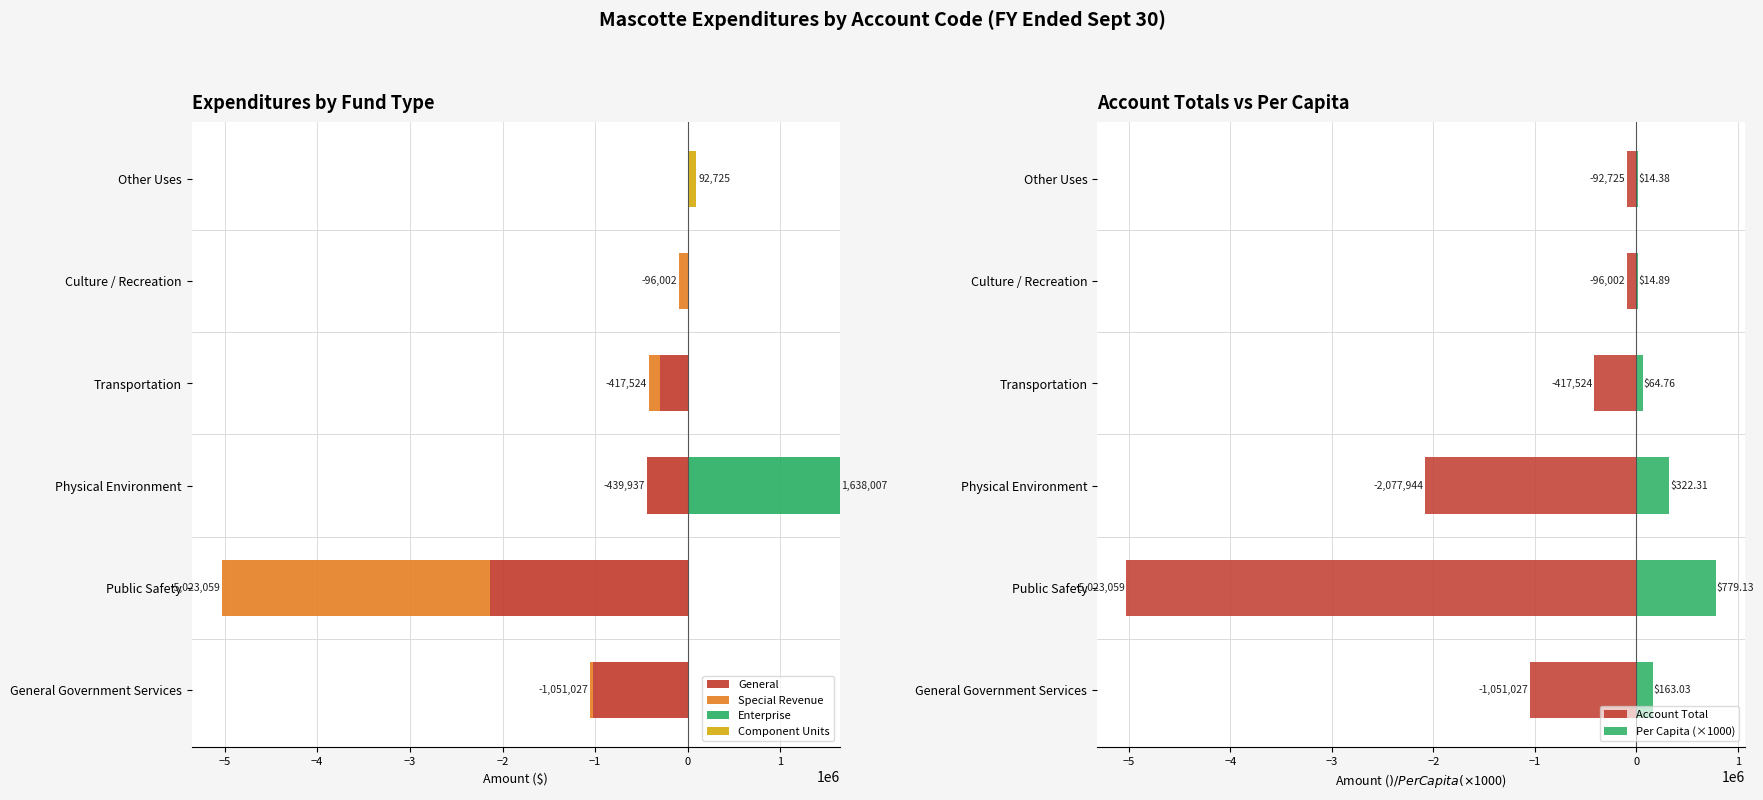

True or false: Enterprise has a value of 921220.1 at Culture / Recreation.

False